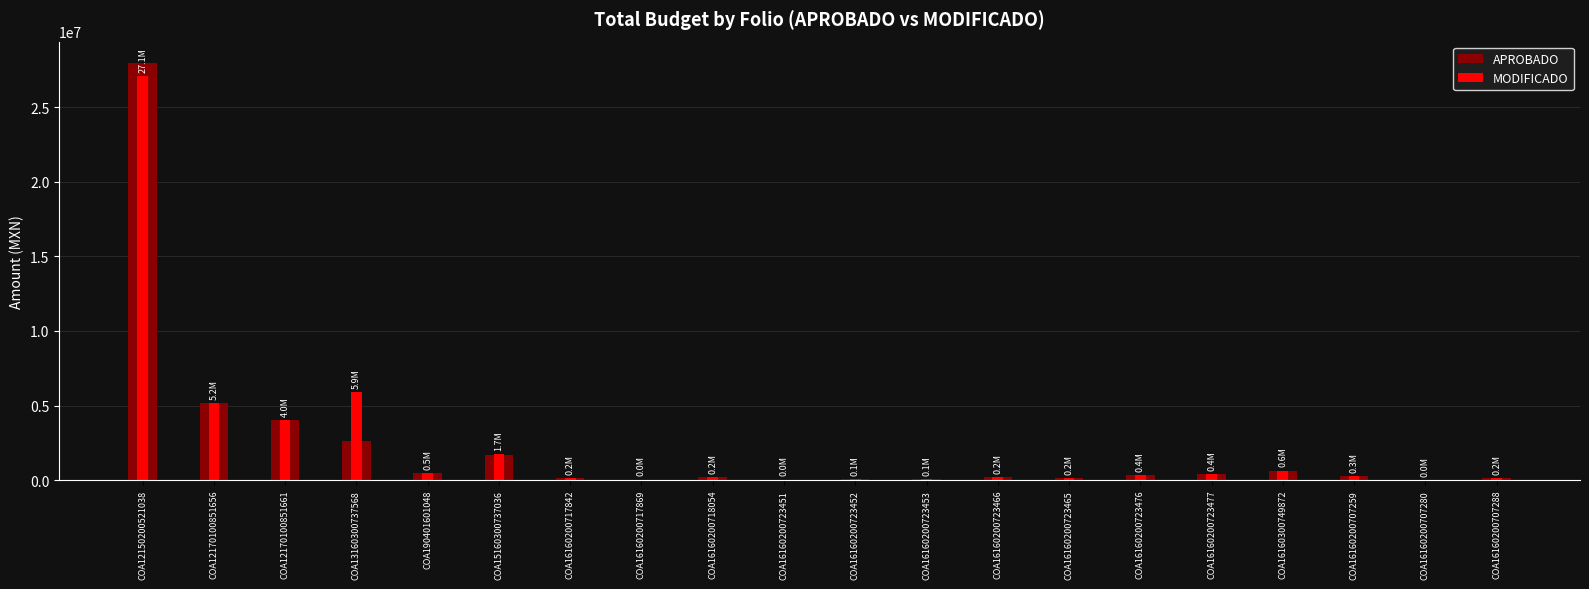

Is the value of APROBADO at COA16160200723451 greater than the value of MODIFICADO at COA16160200723451?

Yes